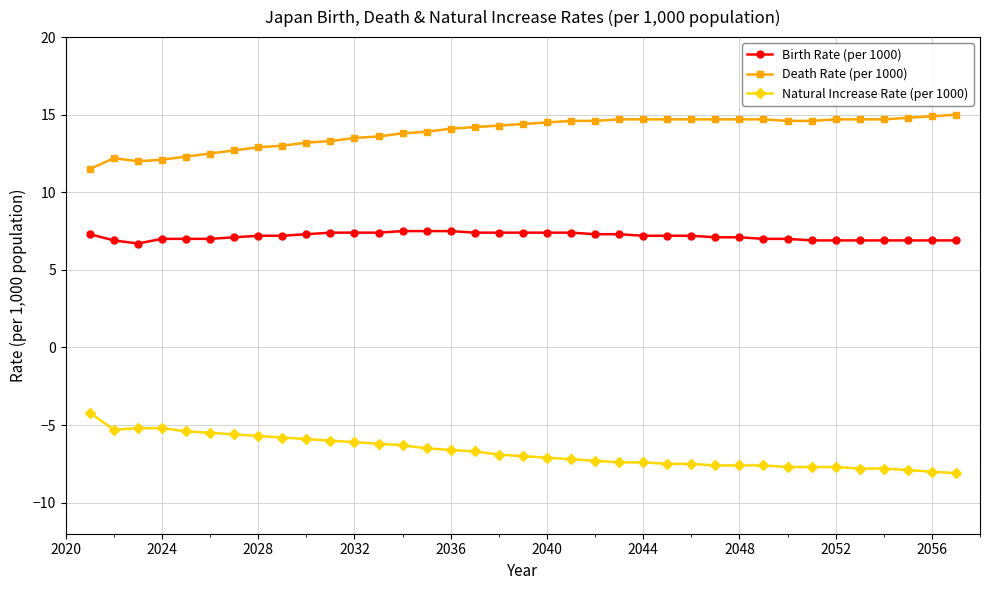

How many lines are shown in the chart?

3